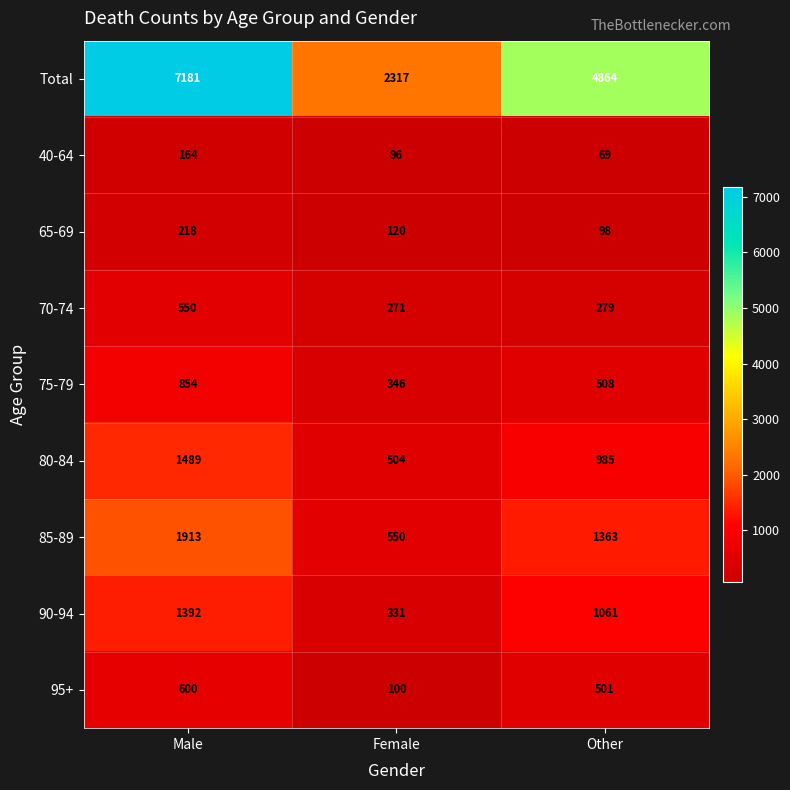

Which series has the largest total across all categories?

Total